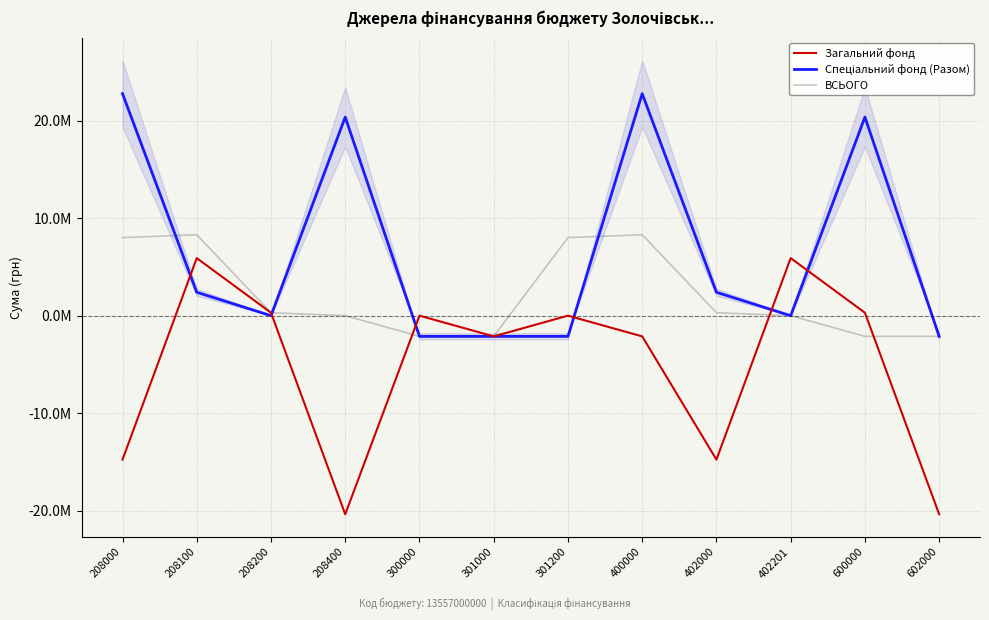

At which label does ВСЬОГО reach its minimum?

300000